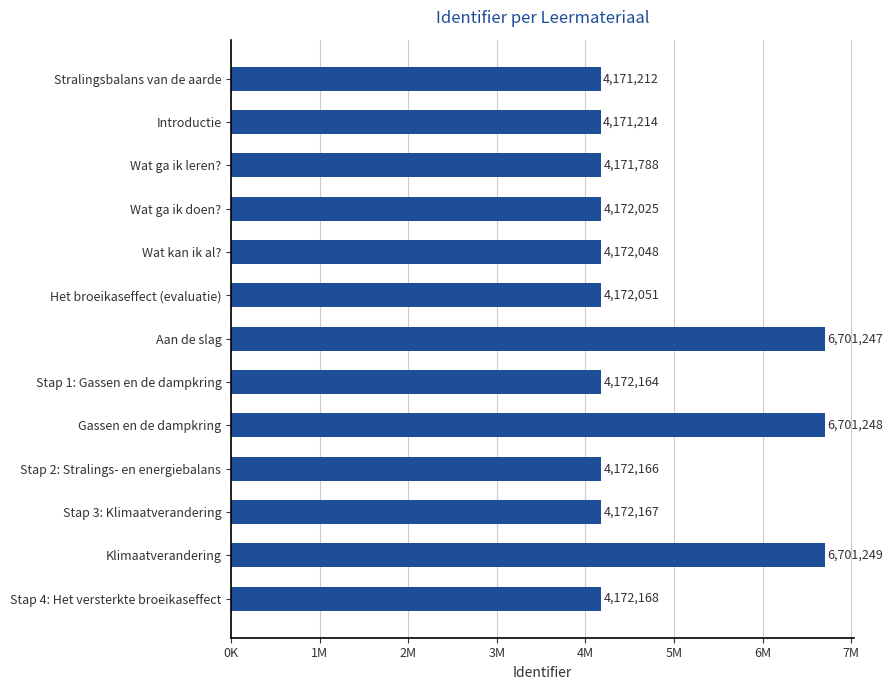

List the labels in order of value, largest first.

Klimaatverandering, Gassen en de dampkring, Aan de slag, Stap 4: Het versterkte broeikaseffect, Stap 3: Klimaatverandering, Stap 2: Stralings- en energiebalans, Stap 1: Gassen en de dampkring, Het broeikaseffect (evaluatie), Wat kan ik al?, Wat ga ik doen?, Wat ga ik leren?, Introductie, Stralingsbalans van de aarde